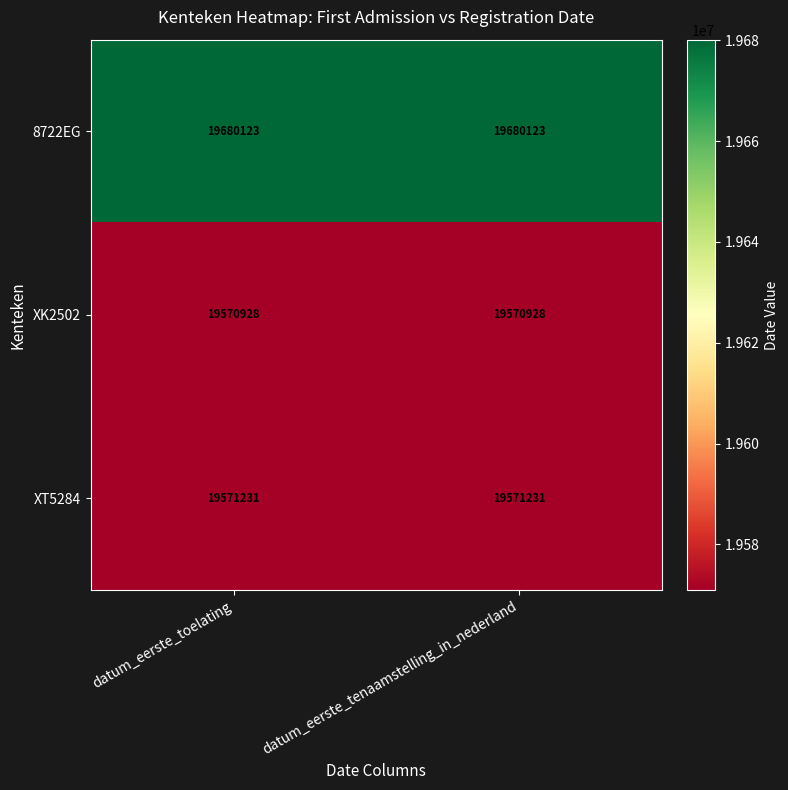

Reading right to left, list all the values displayed in this chart.

8722EG: datum_eerste_tenaamstelling_in_nederland=19680123	datum_eerste_toelating=19680123
XK2502: datum_eerste_tenaamstelling_in_nederland=19570928	datum_eerste_toelating=19570928
XT5284: datum_eerste_tenaamstelling_in_nederland=19571231	datum_eerste_toelating=19571231